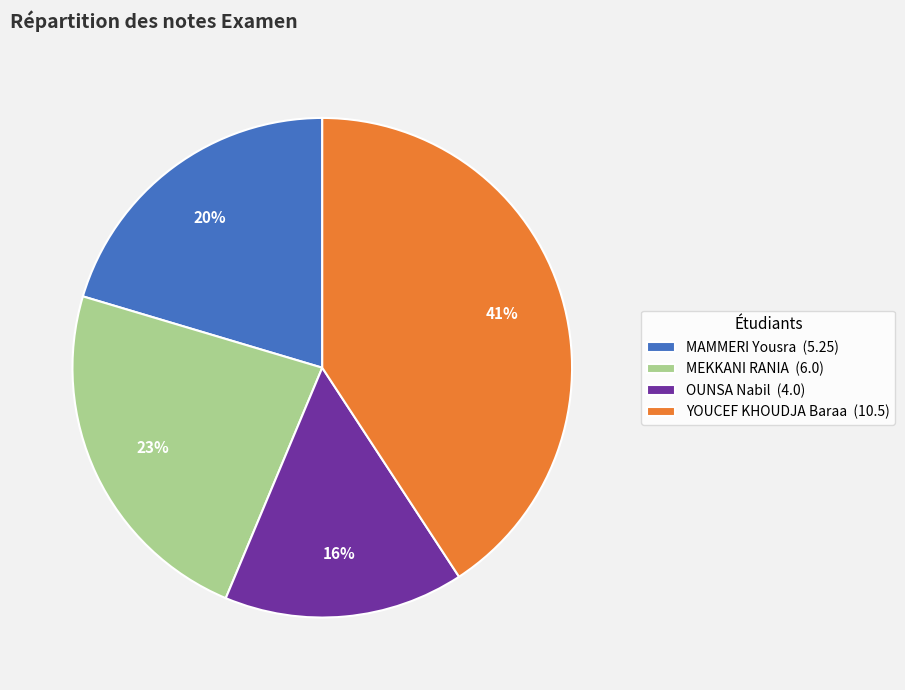

Do MEKKANI RANIA (6.0) and MAMMERI Yousra (5.25) together represent more than half of the pie?

No